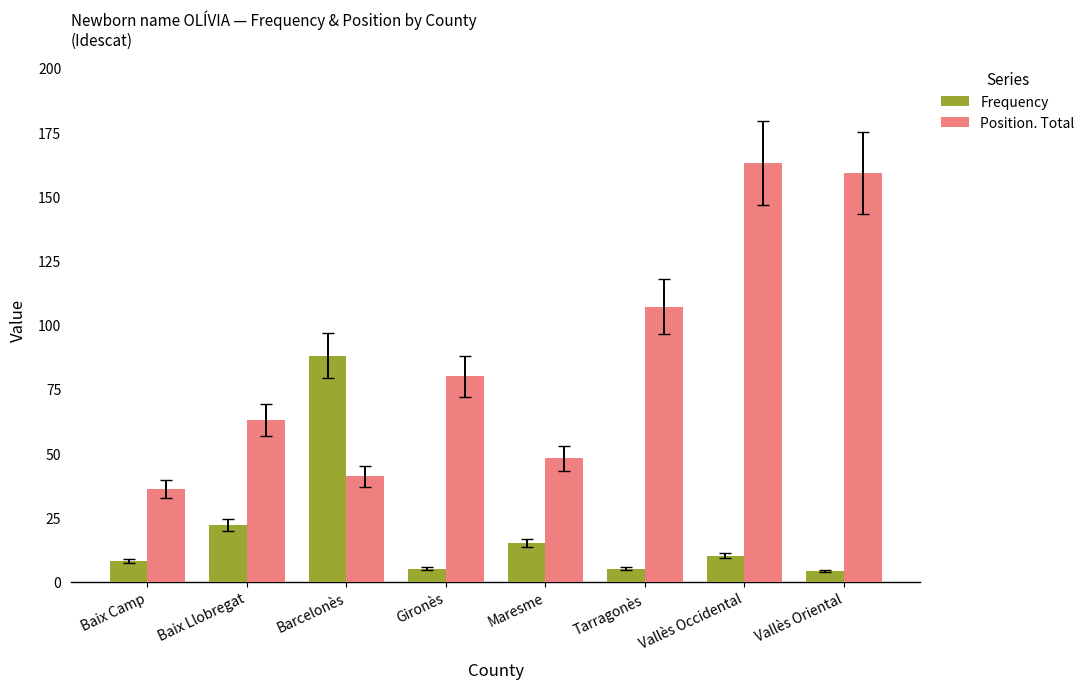

Is the value of Position. Total at Baix Llobregat greater than the value of Frequency at Baix Camp?

Yes